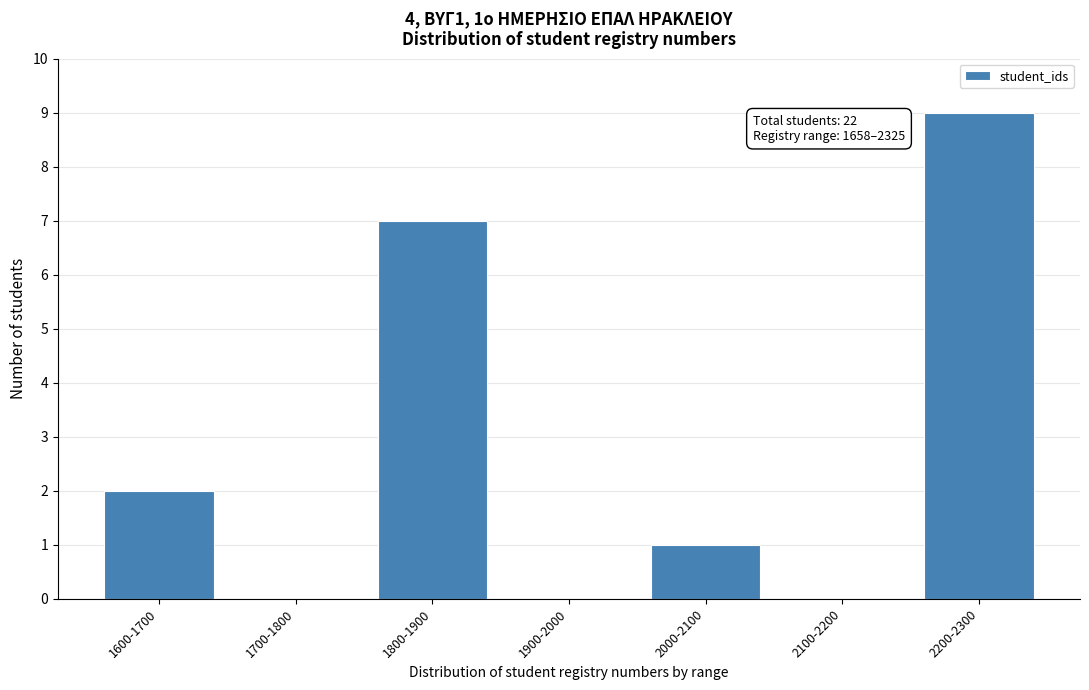

Reading left to right, list all the values displayed in this chart.

1600-1700=2	1700-1800=0	1800-1900=7	1900-2000=0	2000-2100=1	2100-2200=0	2200-2300=9